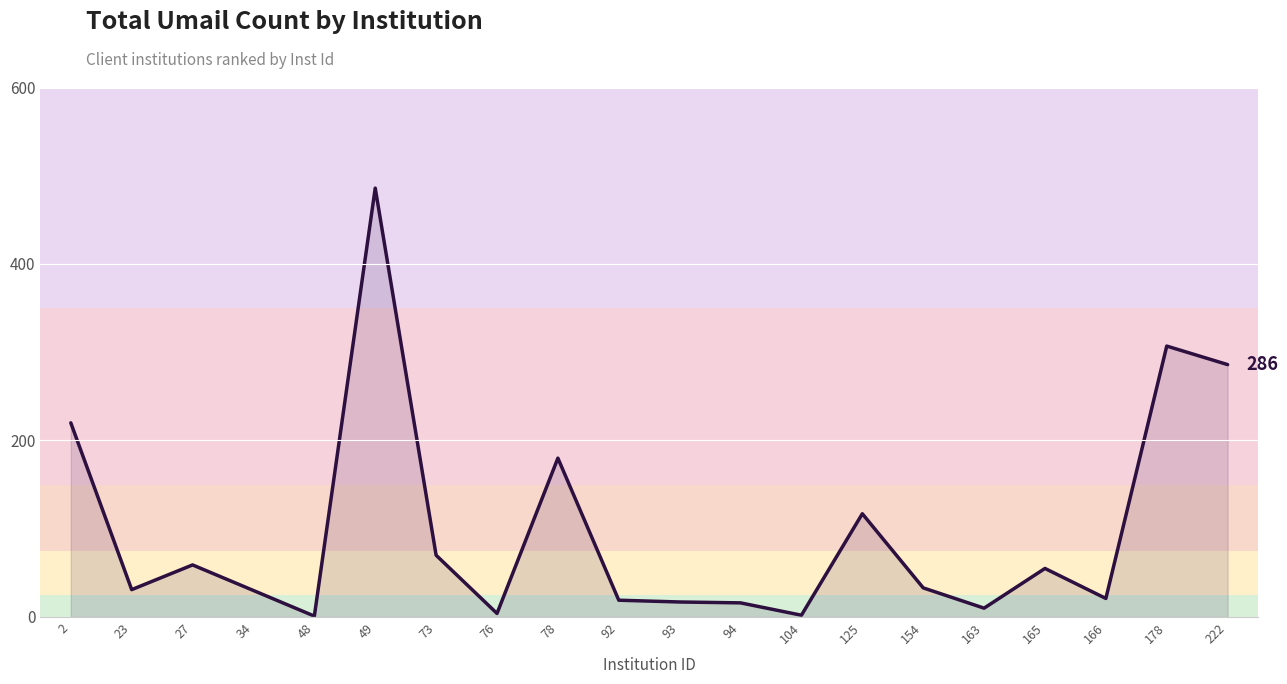

Where is the data nearest to the value 243?

2